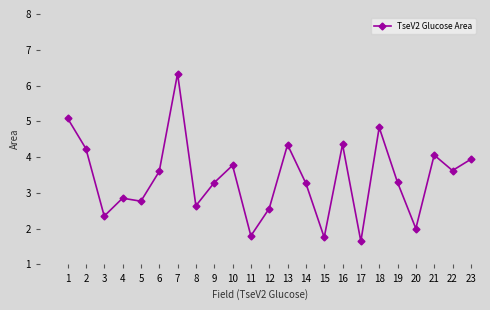

Which category has the highest value across all series?

7